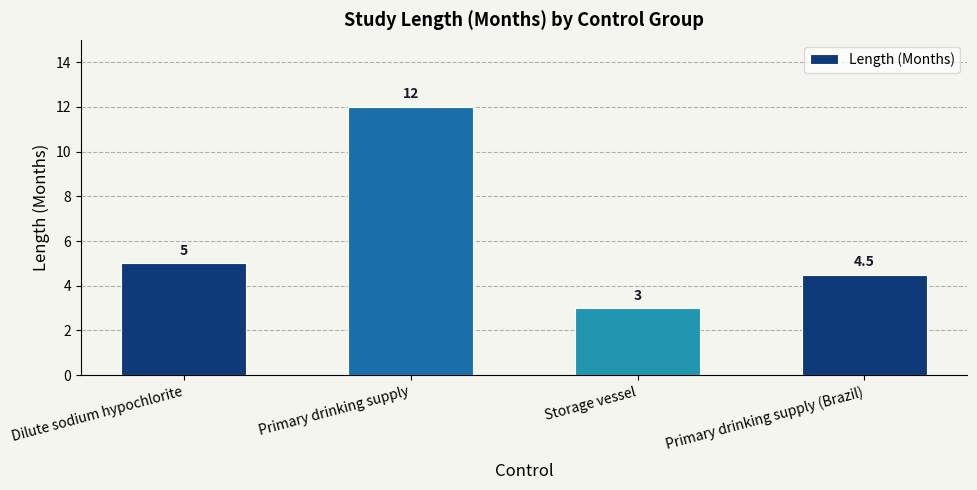

True or false: the data shows 6.0 at Primary drinking supply (Brazil).

False